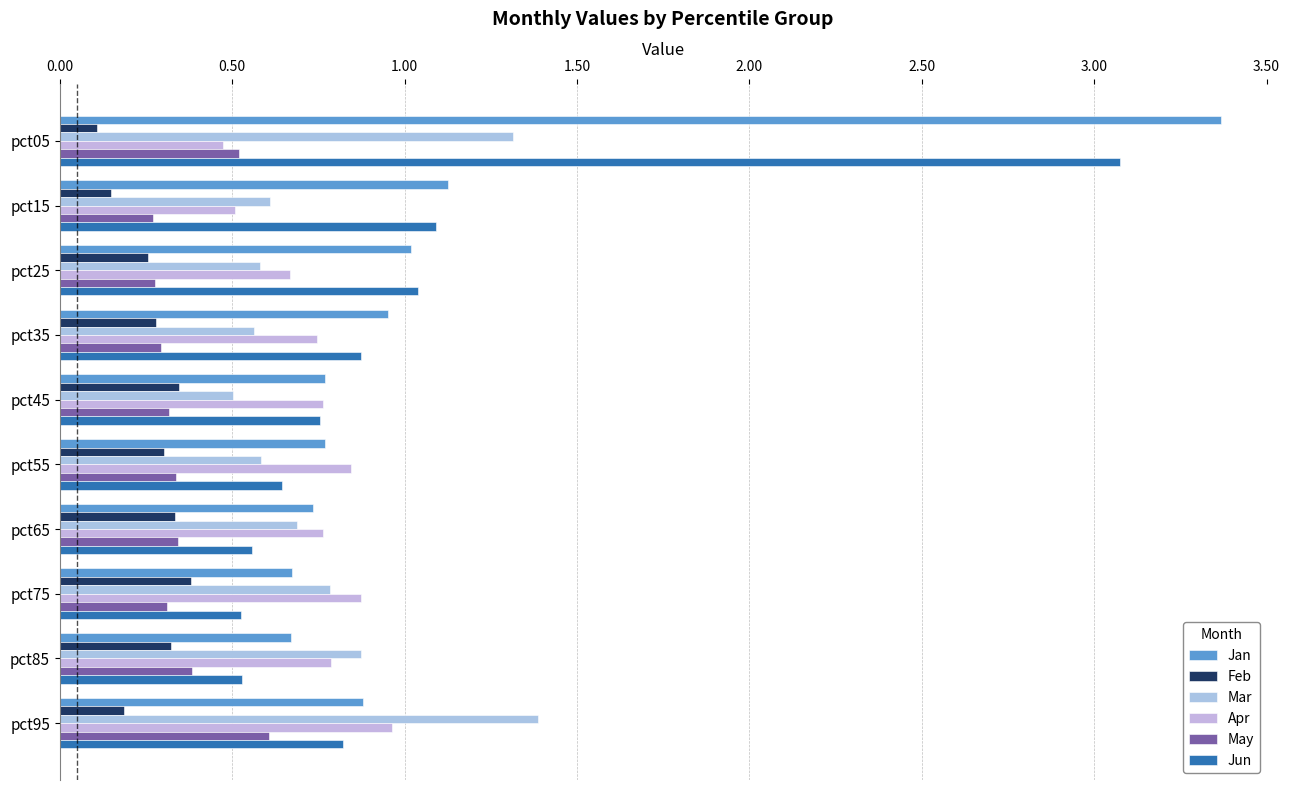

How many data points does each series have?

10